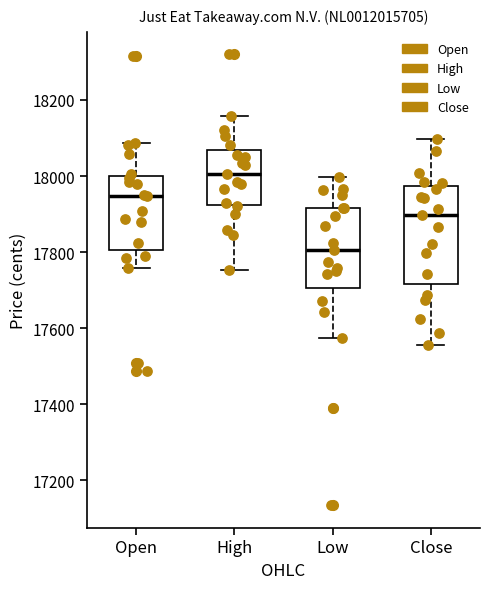

Where does the upper whisker of the box for Low end on the y-axis? The values are not printed on the chart, so give them approximately, as read against the axis.

18000